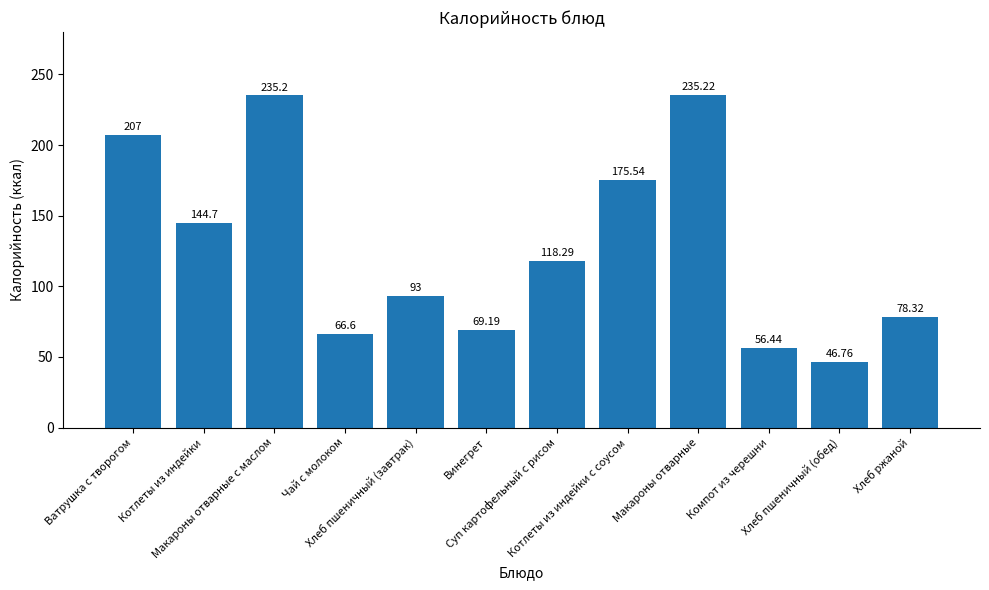

How many bars are there in total?

12